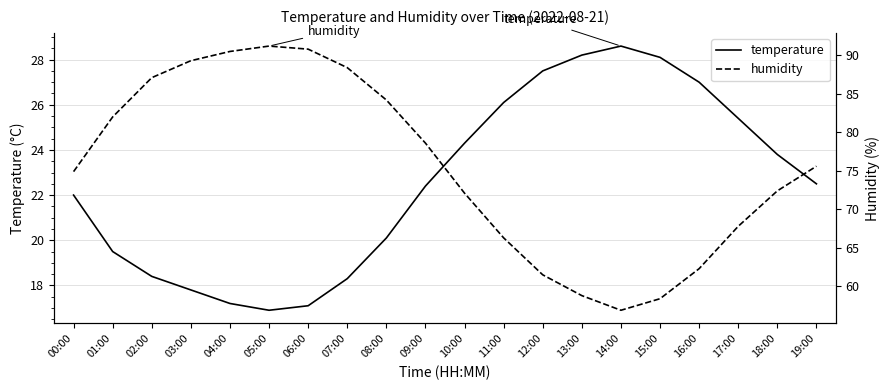

Which series has the largest range (max minus min)?

humidity